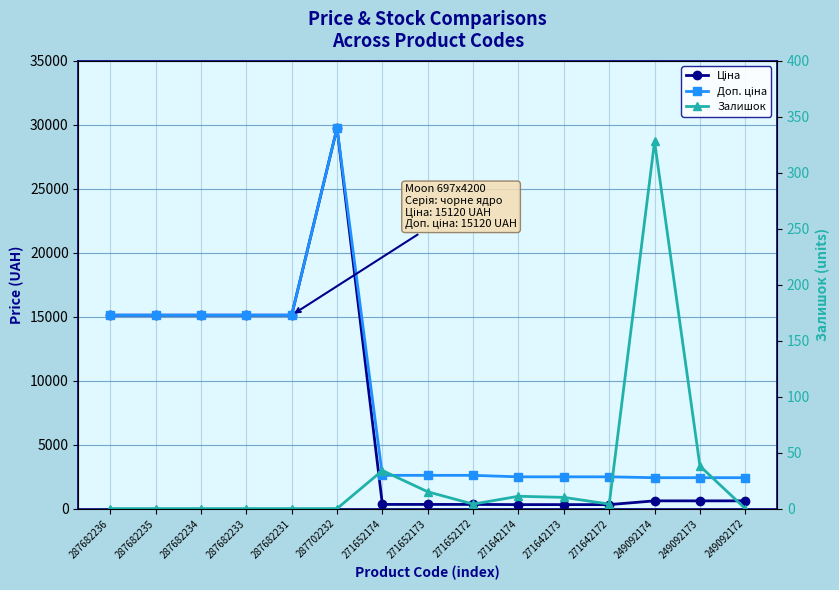

At which category does Залишок reach its first local peak?

271652174